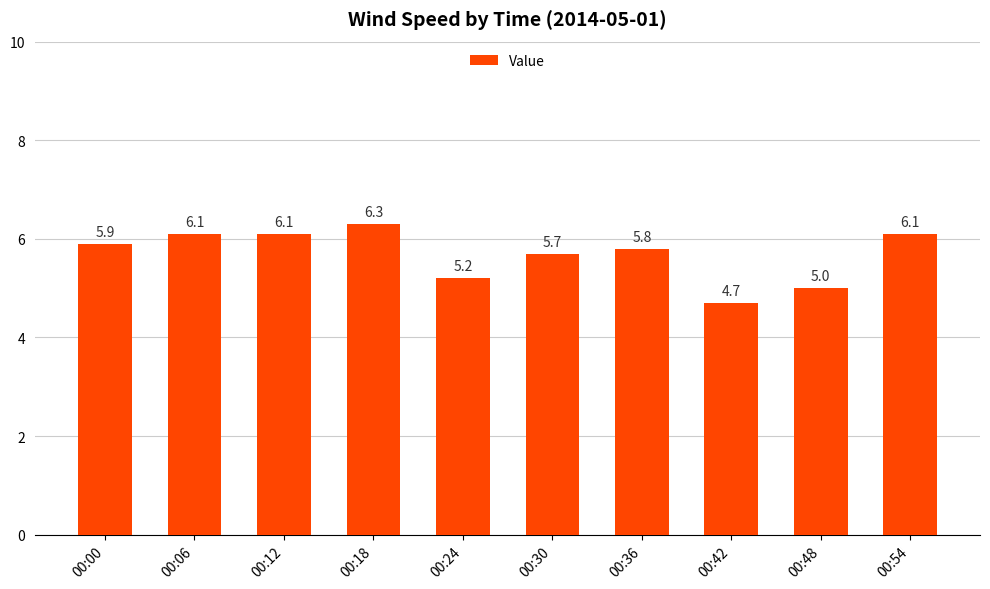

Is it true that the value at 00:18 is 10.6?

False